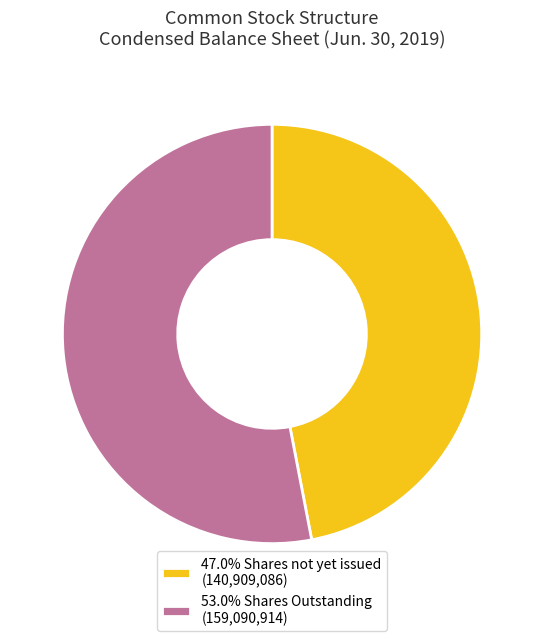

Approximately how many times larger is the value at 47.0% Shares not yet issued (140,909,086) compared to 53.0% Shares Outstanding (159,090,914)?

0.9